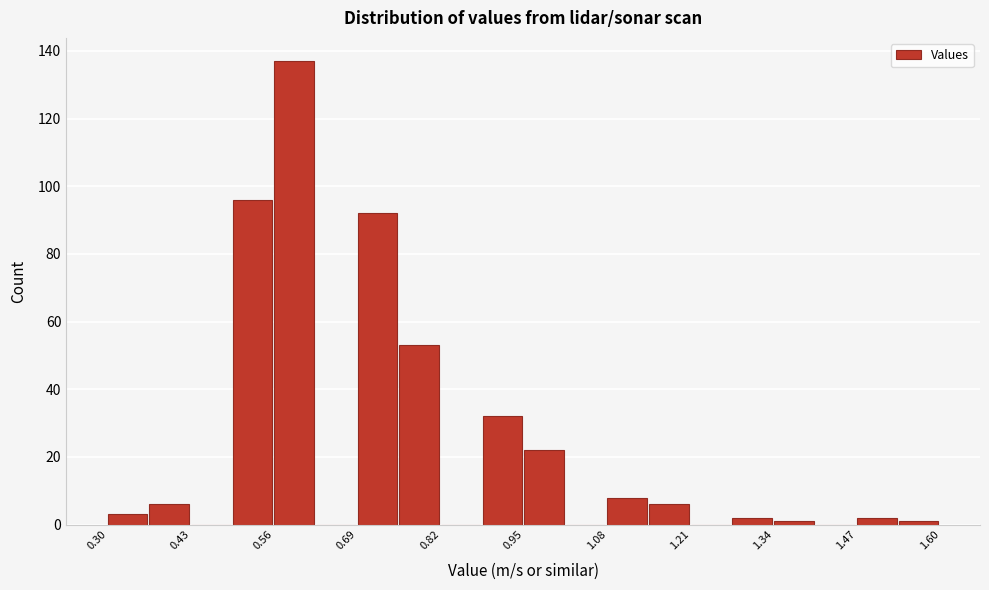

Read against the x-axis, roughly where is the centre of the tallest bar?

0.60